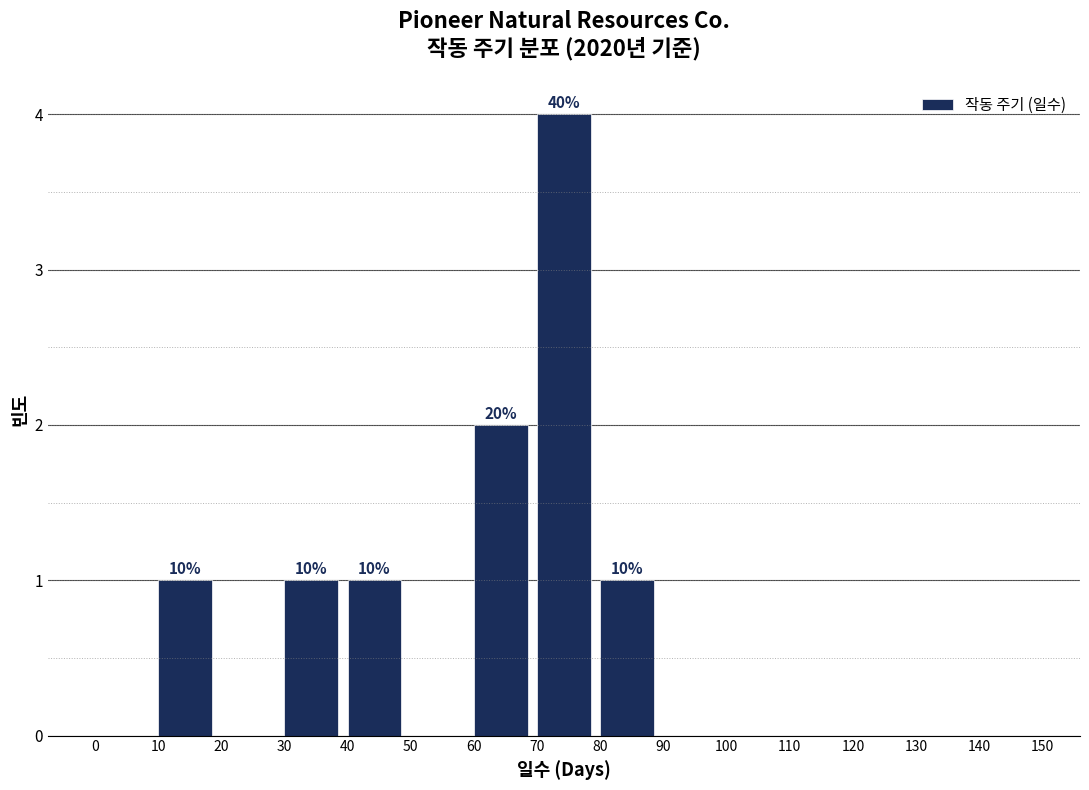

Which range on the x-axis has the tallest bar?

70 to 80